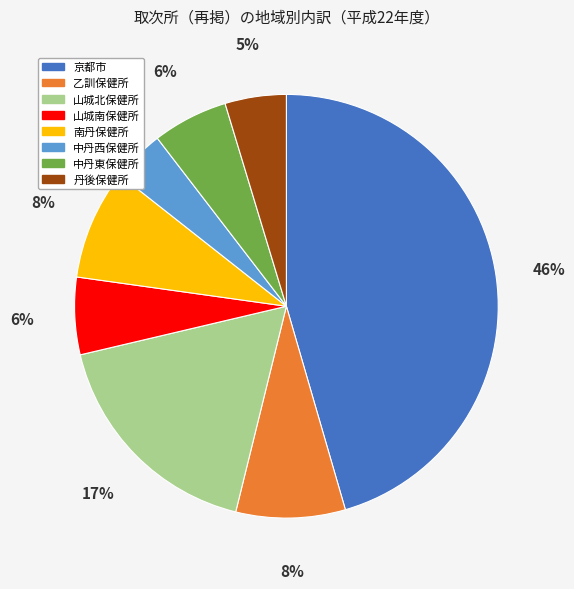

To the nearest percent, what is the difference between the largest and smallest slice percentages?

42%